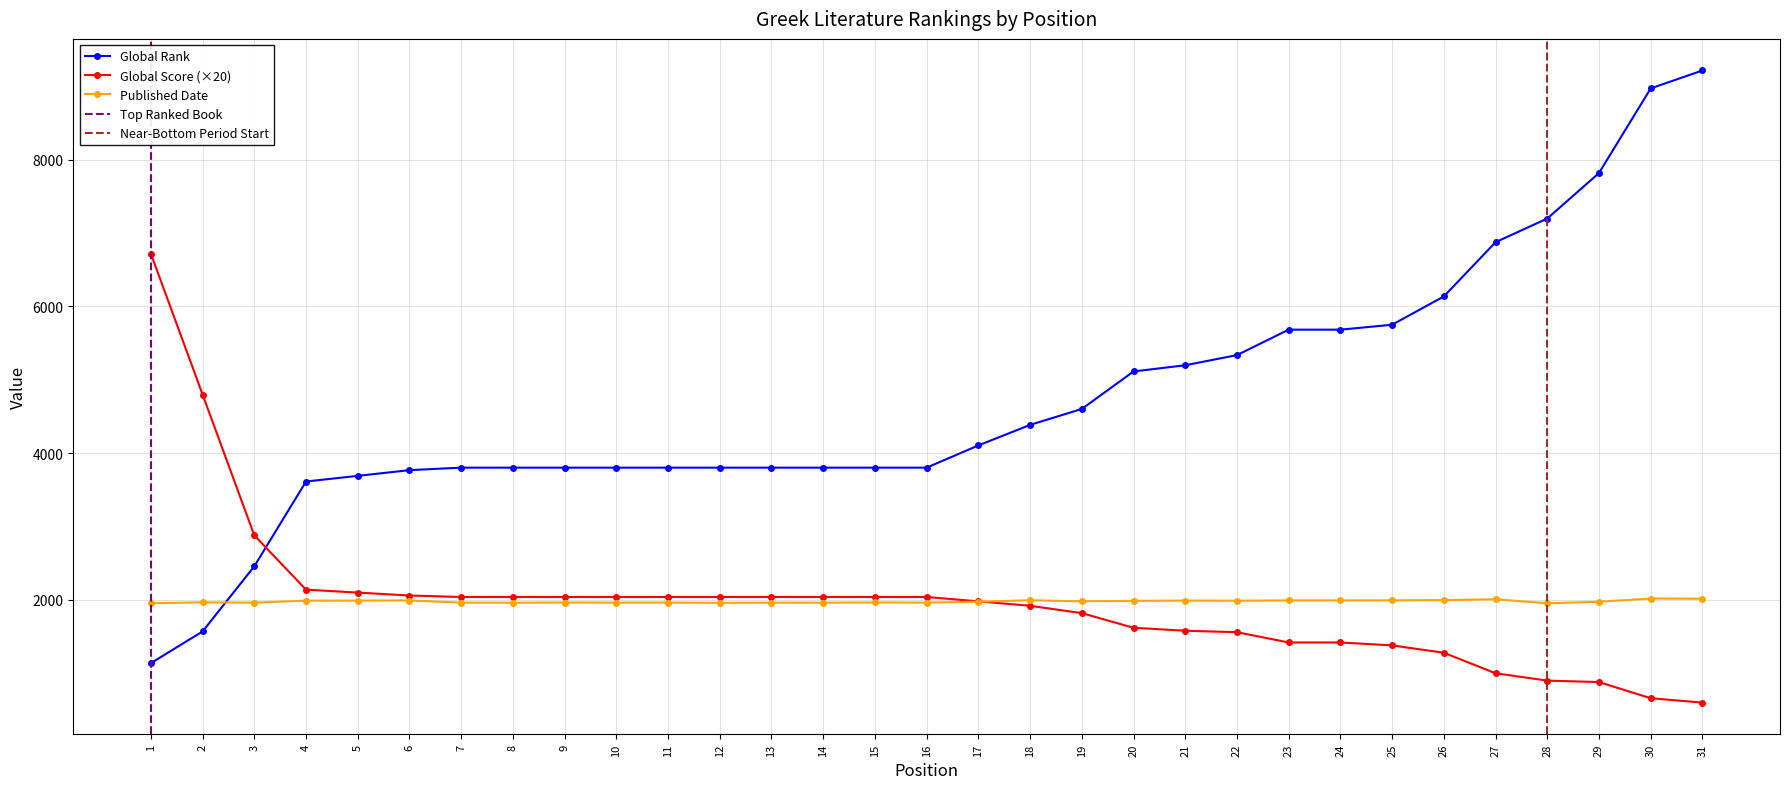

What is the average value of the Global Score series?

1972